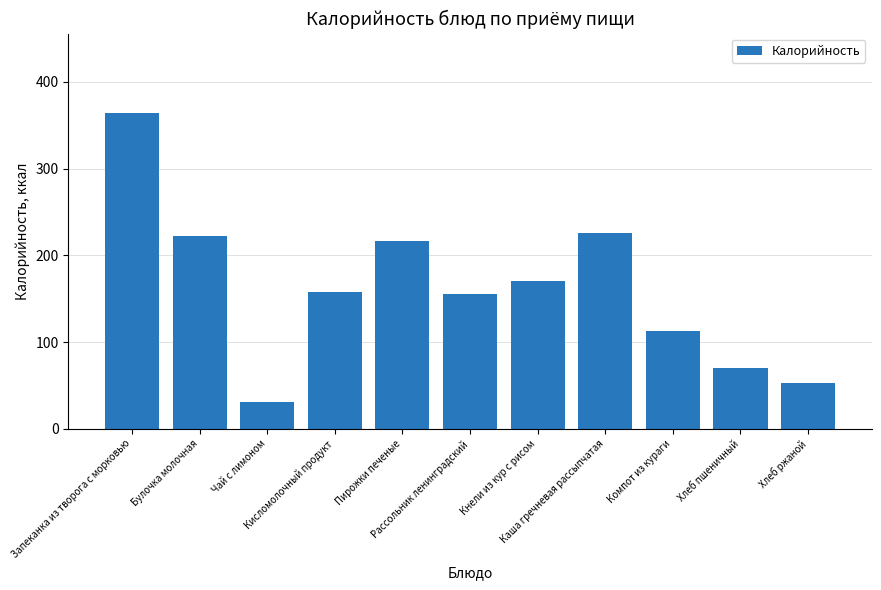

Approximately how many times larger is the value at Кисломолочный продукт compared to Пирожки печеные?

0.7